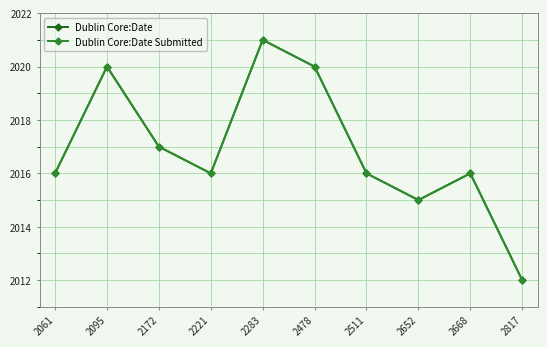

How many lines are shown in the chart?

2